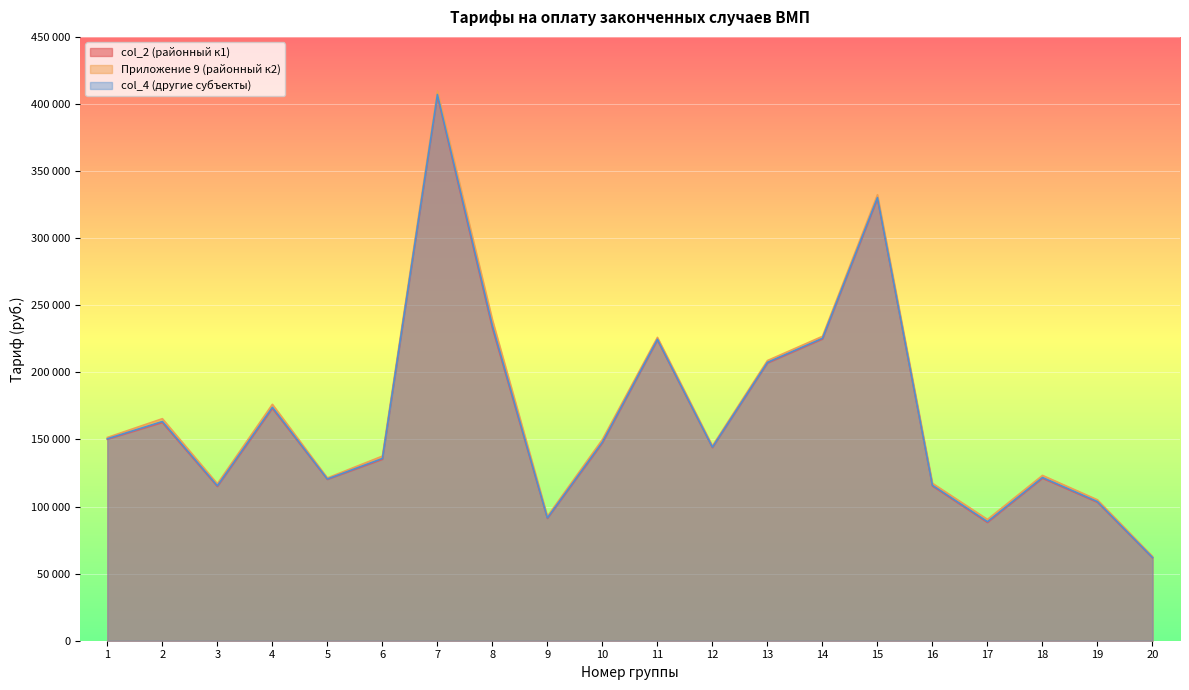

At which label is col_2 (районный к1) closest to 233945?

8